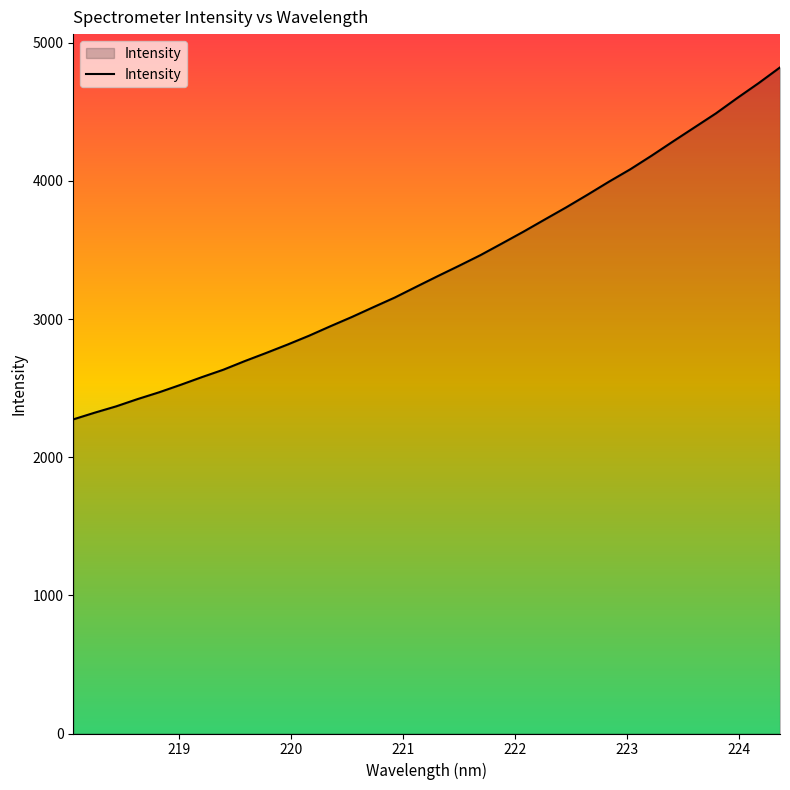

What is the maximum value shown in the chart?

4821.9